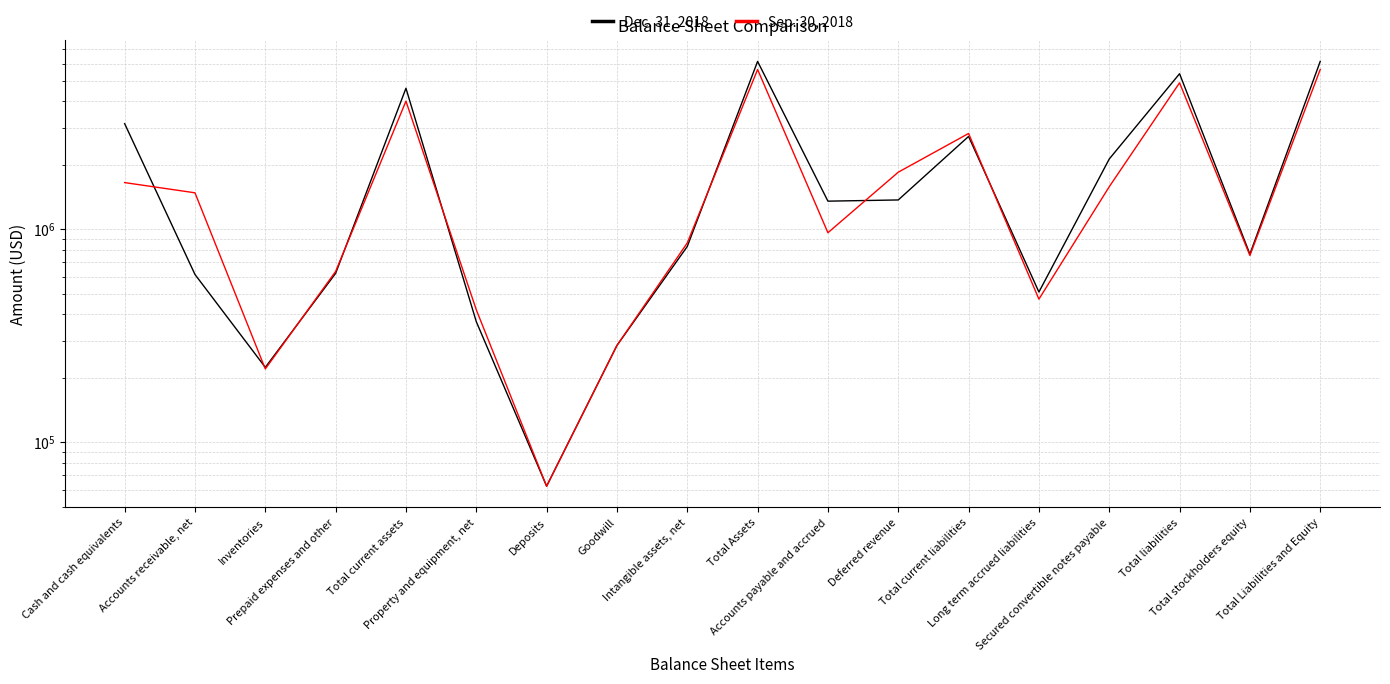

Which series has the widest spread of values?

Dec. 31, 2018